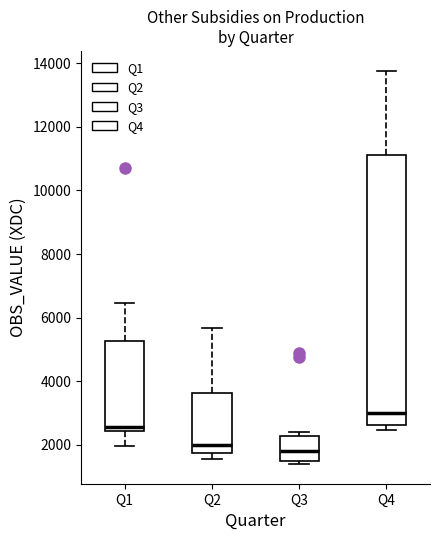

Where does the median line of the box for Q4 sit on the y-axis? The values are not printed on the chart, so give them approximately, as read against the axis.

3000